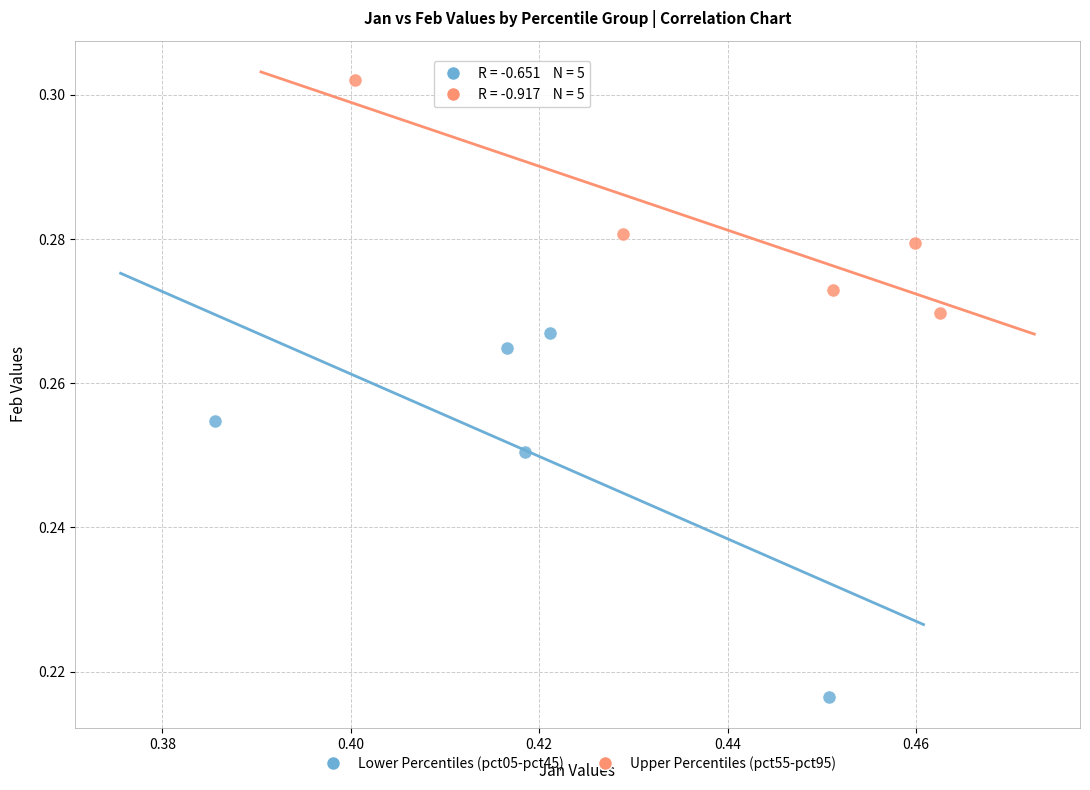

Which series has the widest spread of Y values?

Lower Percentiles (pct05-pct45)